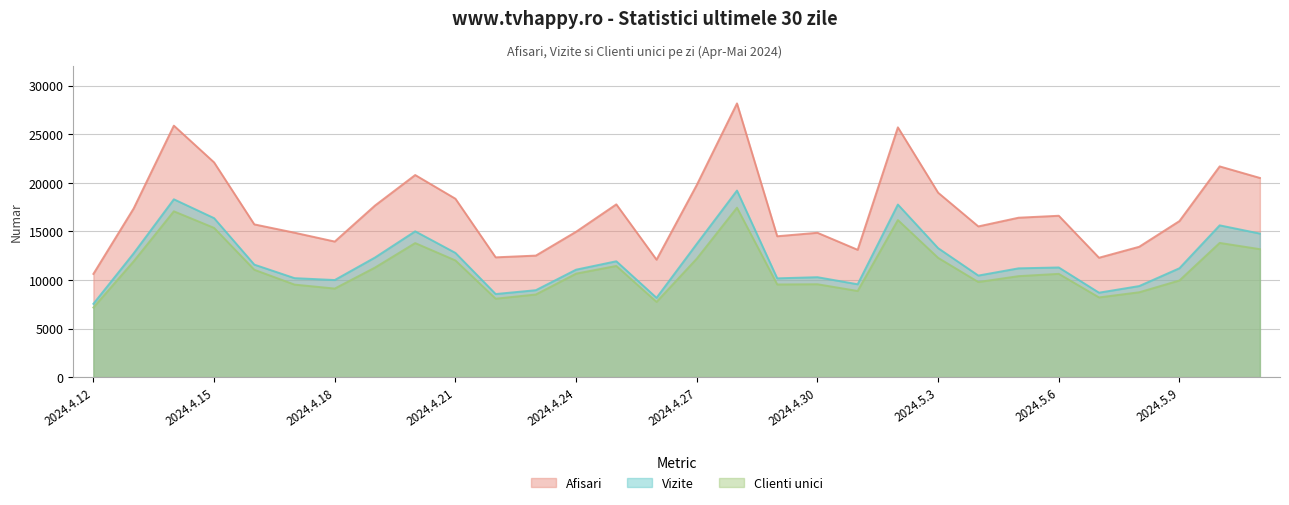

What are all the series names shown in the legend?

Afisari, Vizite, Clienti unici